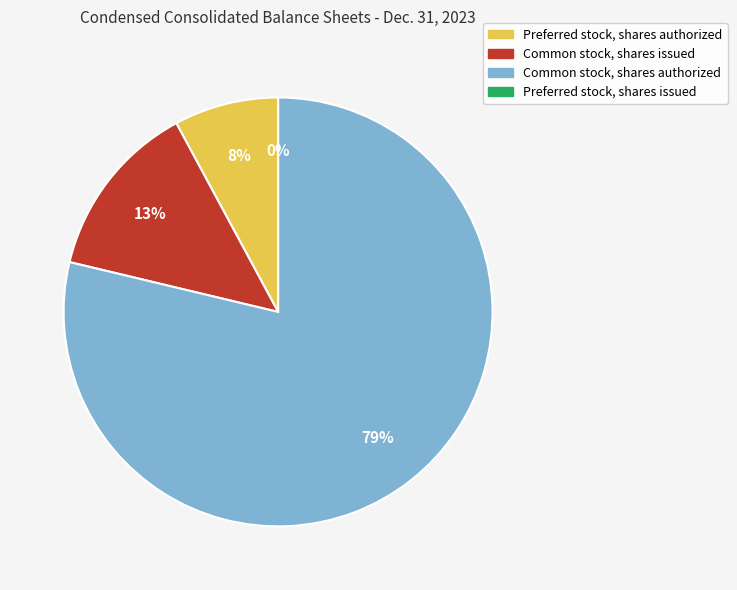

Is the sum of Preferred stock, shares authorized and Common stock, shares authorized greater than half?

Yes